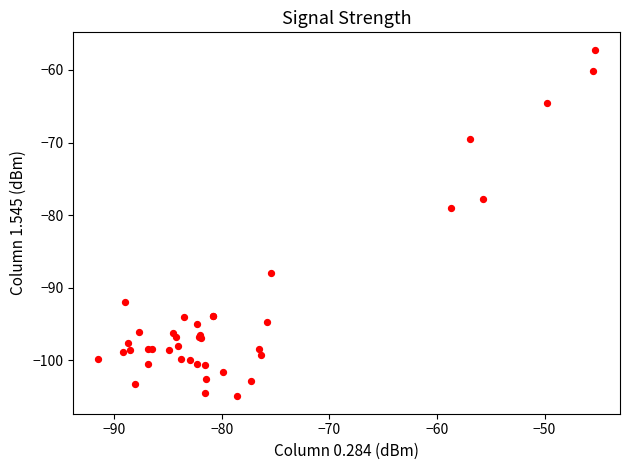

What Y value in the scatter plot is closest to -81?

-79.0